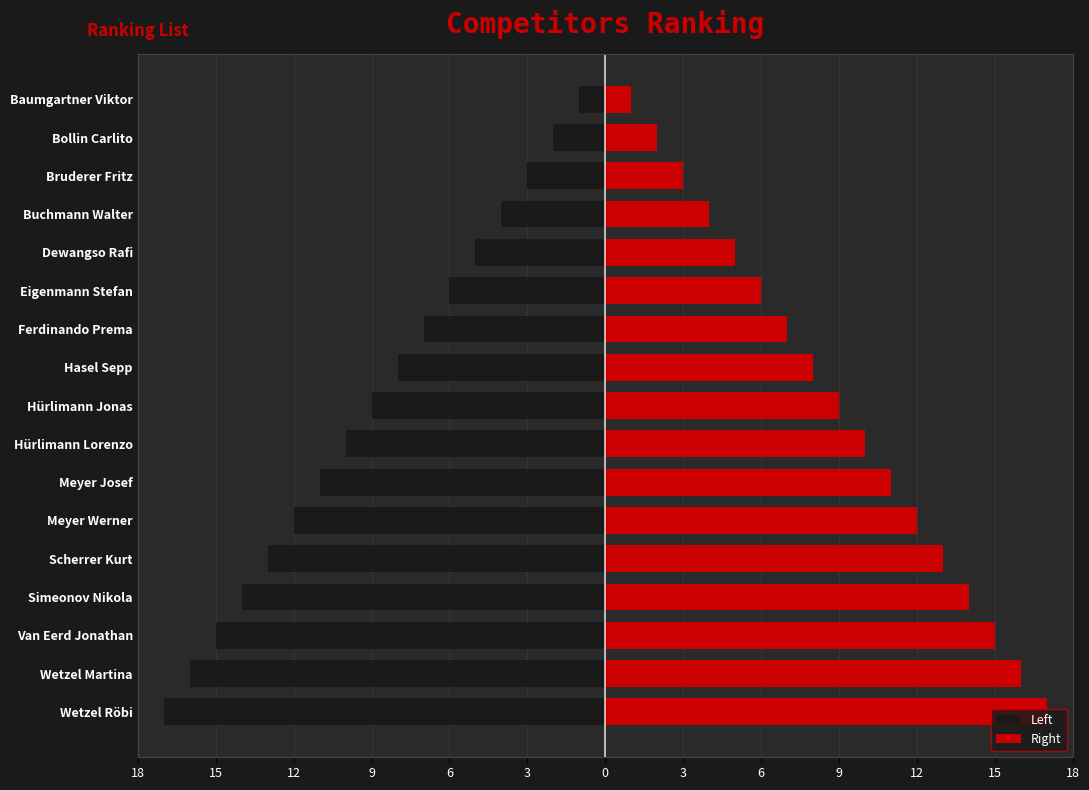

How many categories are shown in the chart?

17